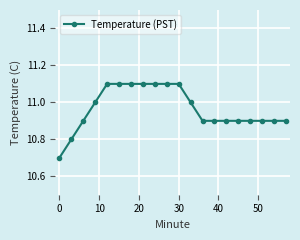

What is the smallest value displayed?

10.7